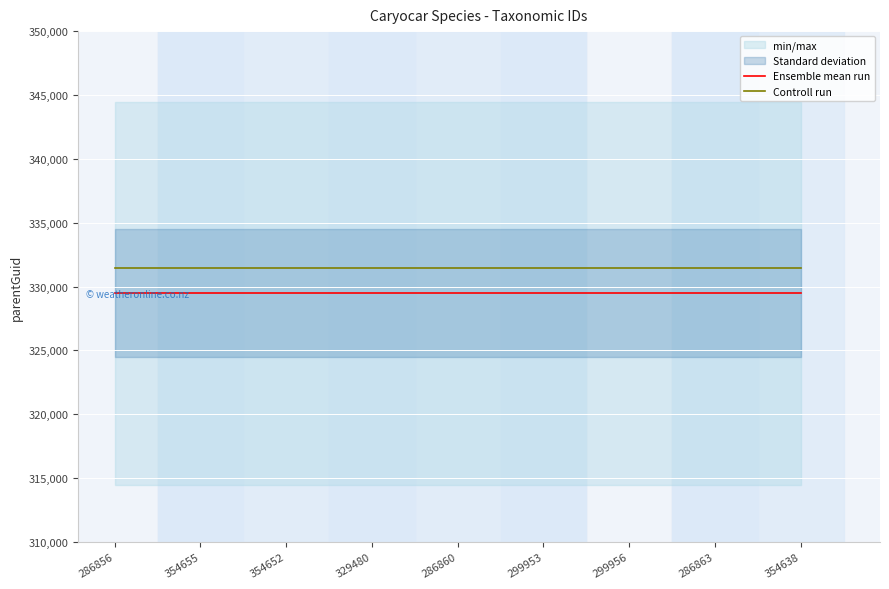

What is the total value across all series at 286860?

660956